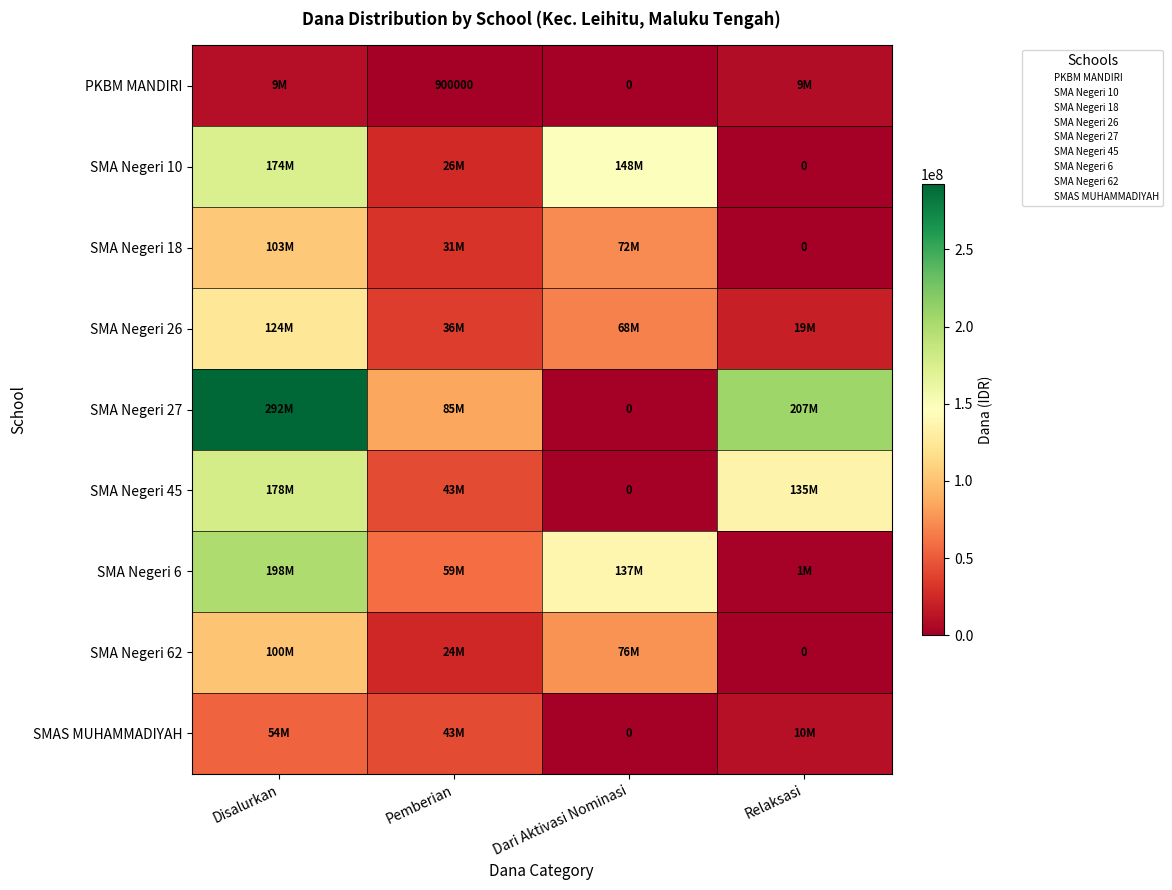

Between Dari Aktivasi Nominasi and Pemberian, which is larger?

Pemberian